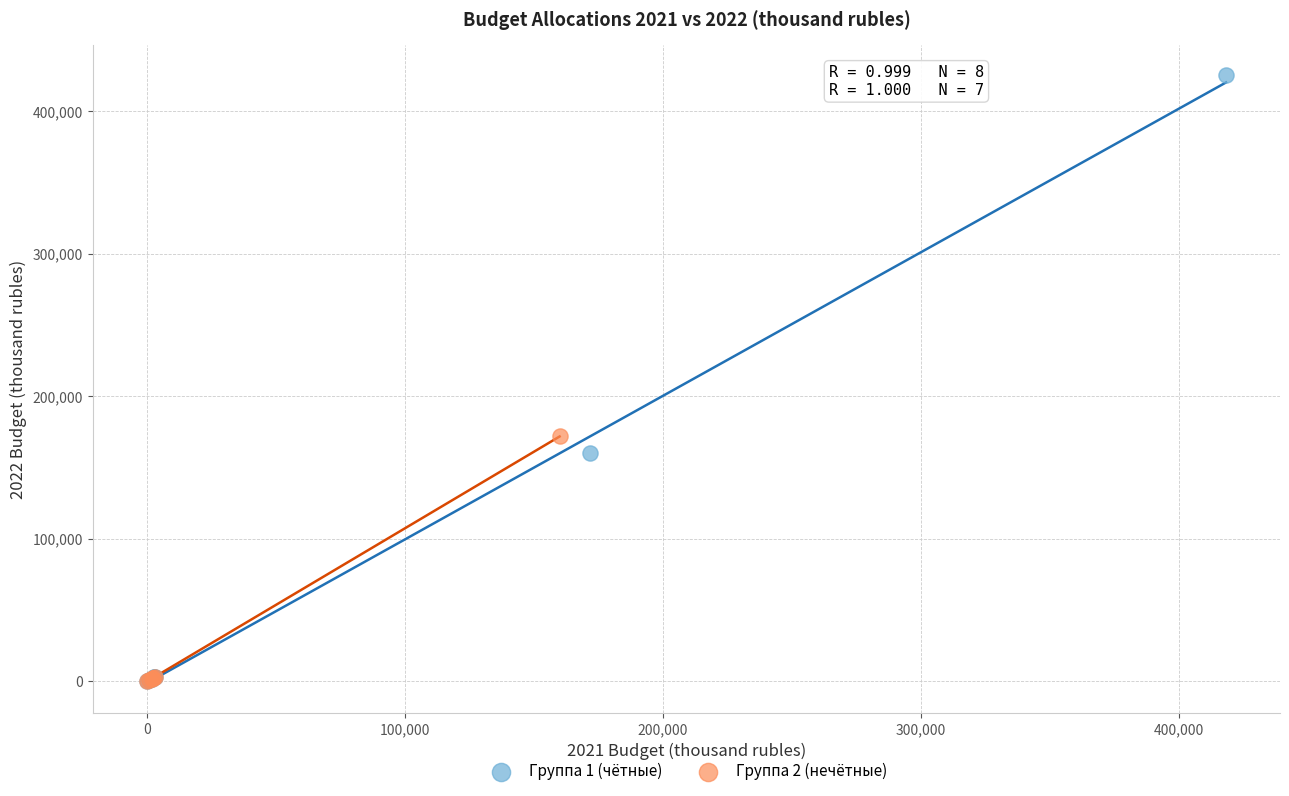

Which series contains the highest Y value?

Группа 1 (чётные)